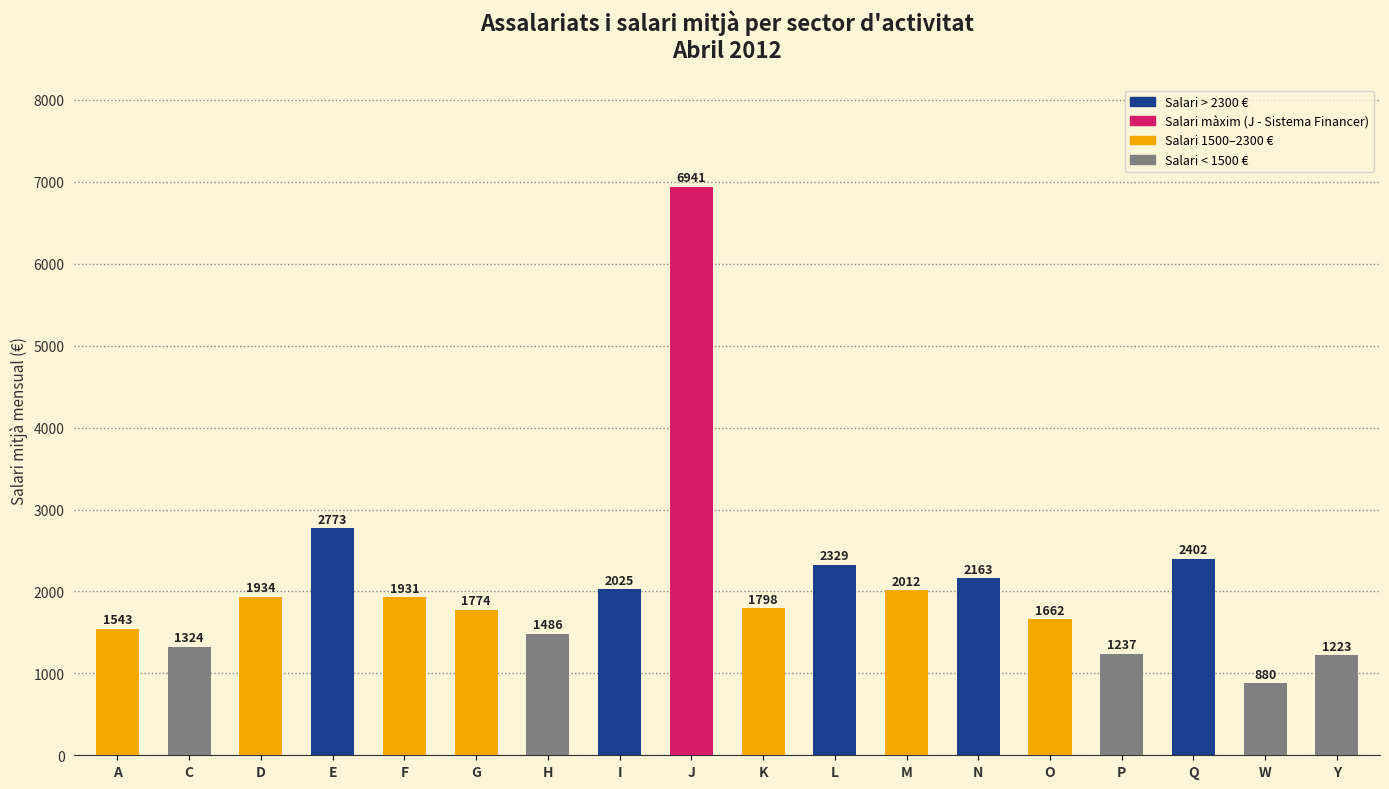

What is the label of the 17th bar from the left?

W